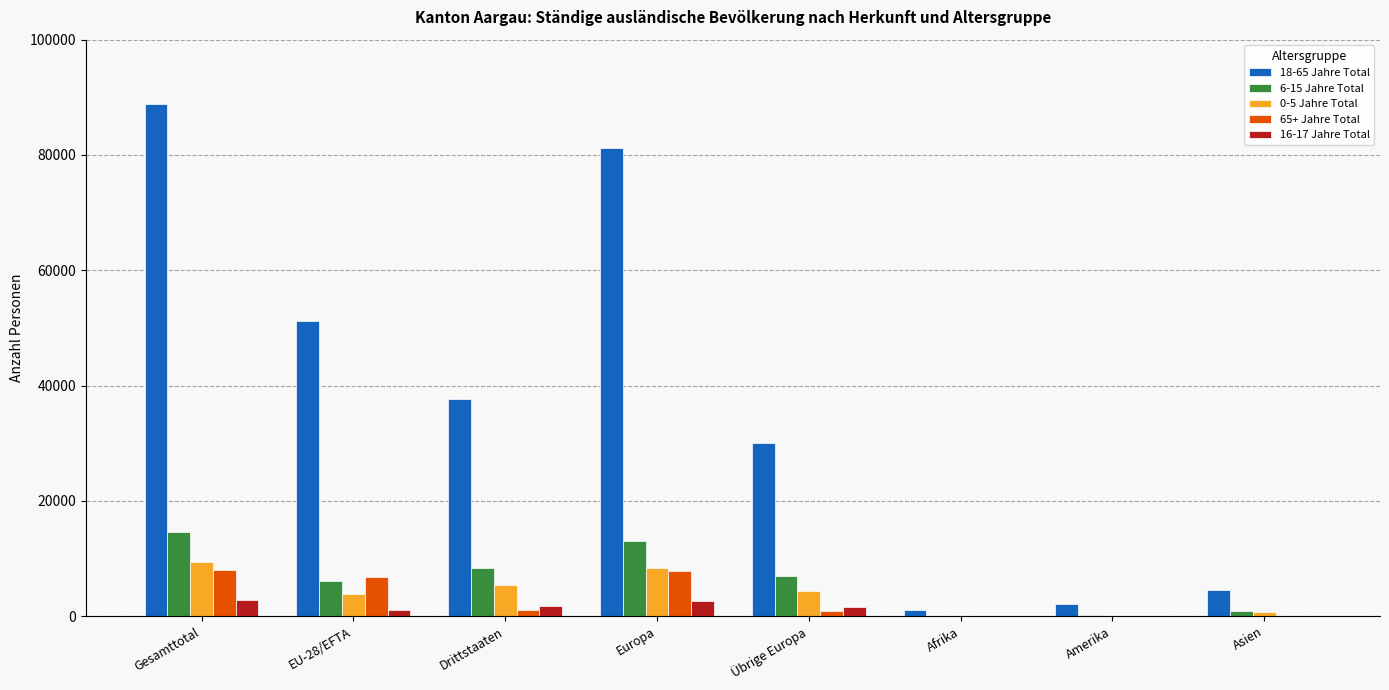

Are the bars horizontal?

No